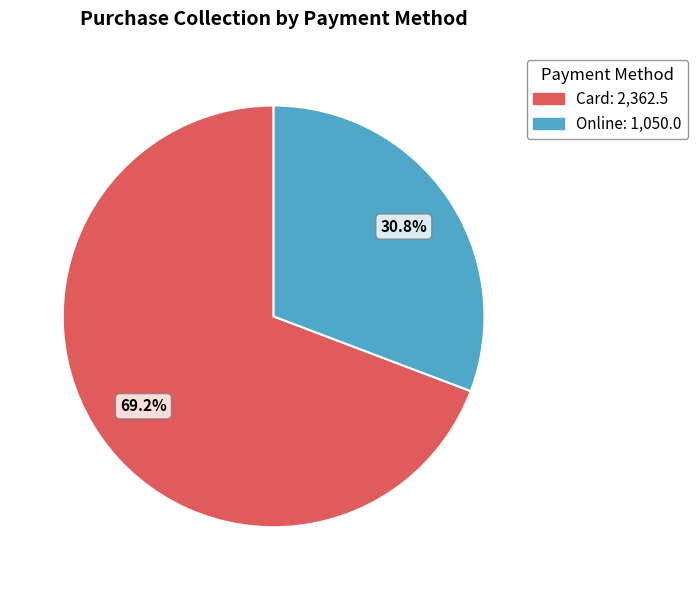

What percentage is NOT represented by Card?

30.8%